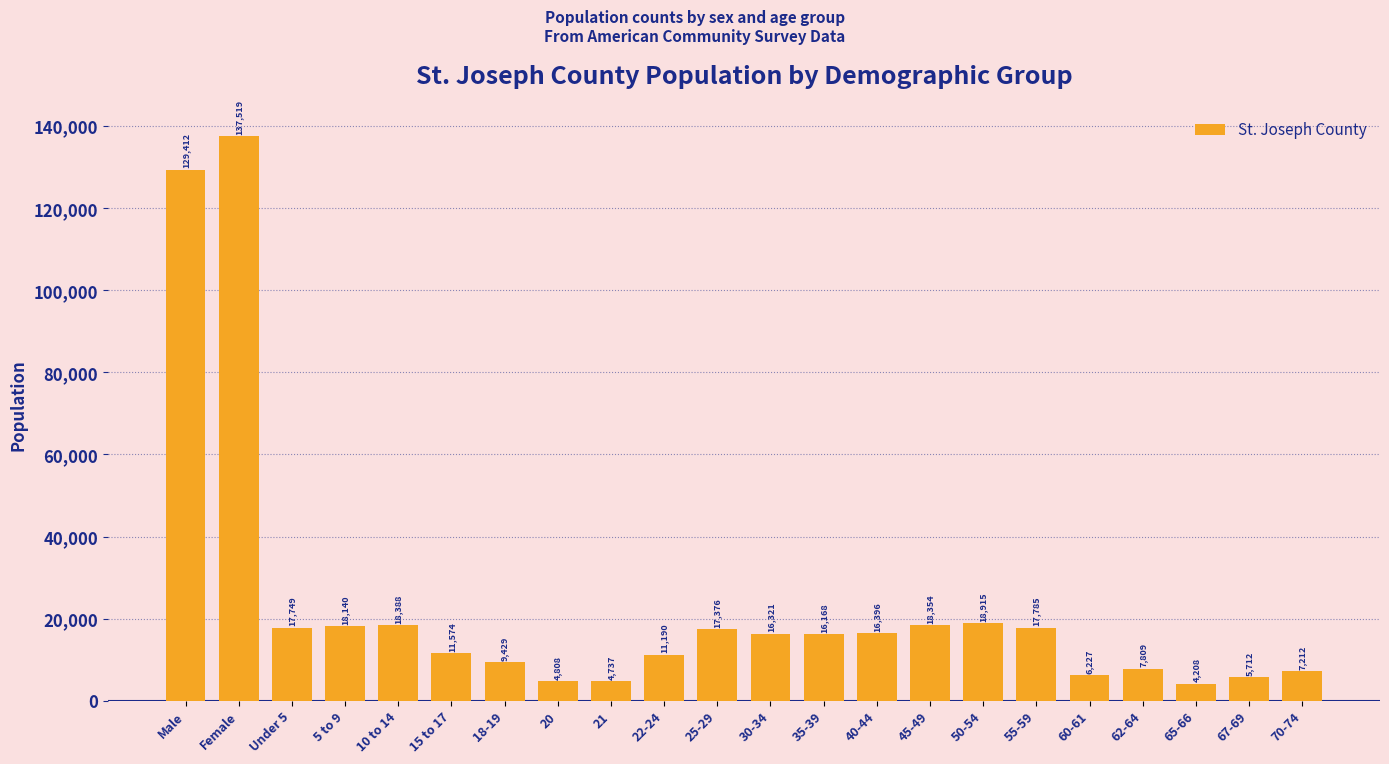

What is the label of the 16th bar from the left?

50-54